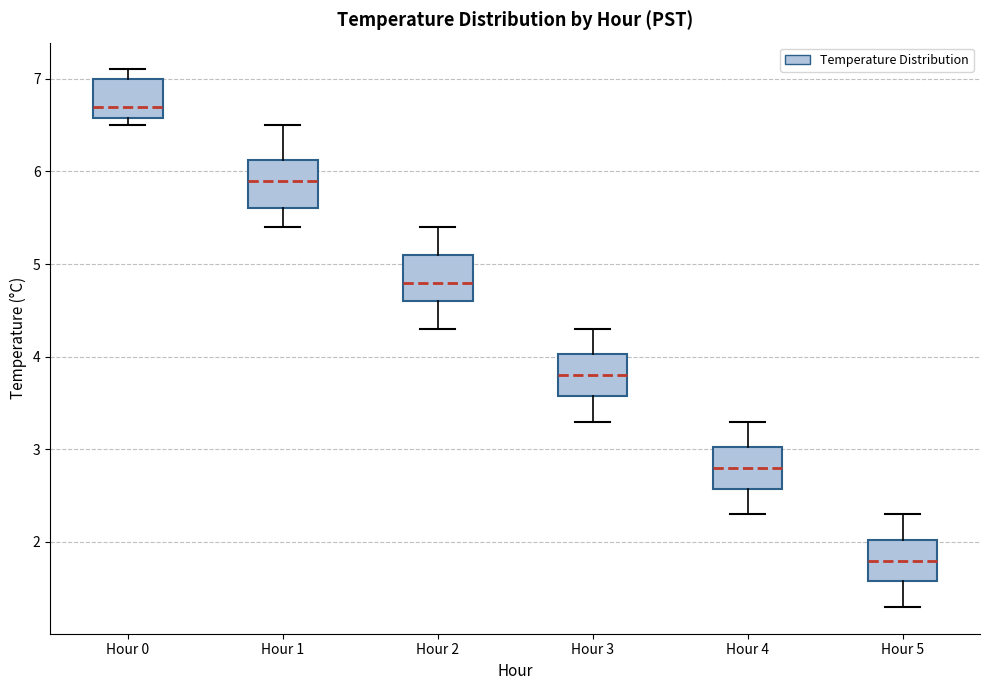

Where is the lower edge of the box for Hour 3 on the y-axis? The values are not printed on the chart, so give them approximately, as read against the axis.

3.6